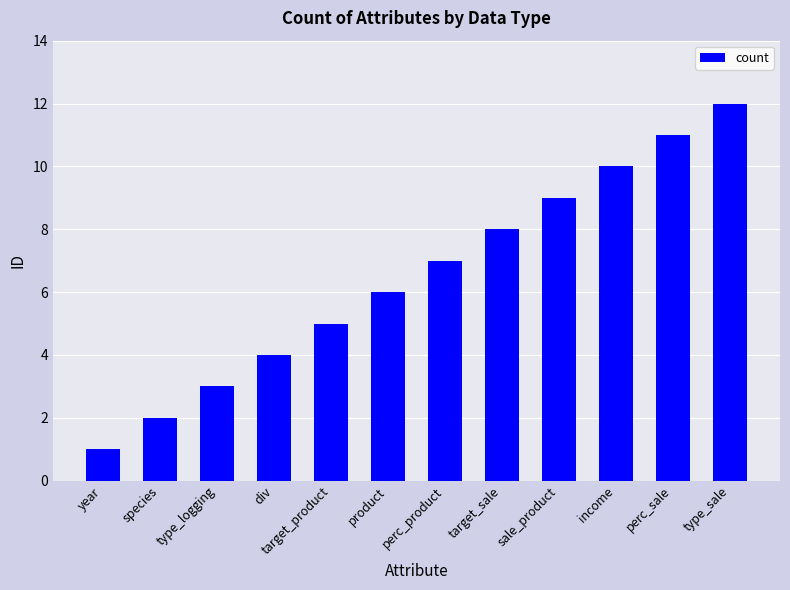

What is the difference between the second highest and second lowest values?

9